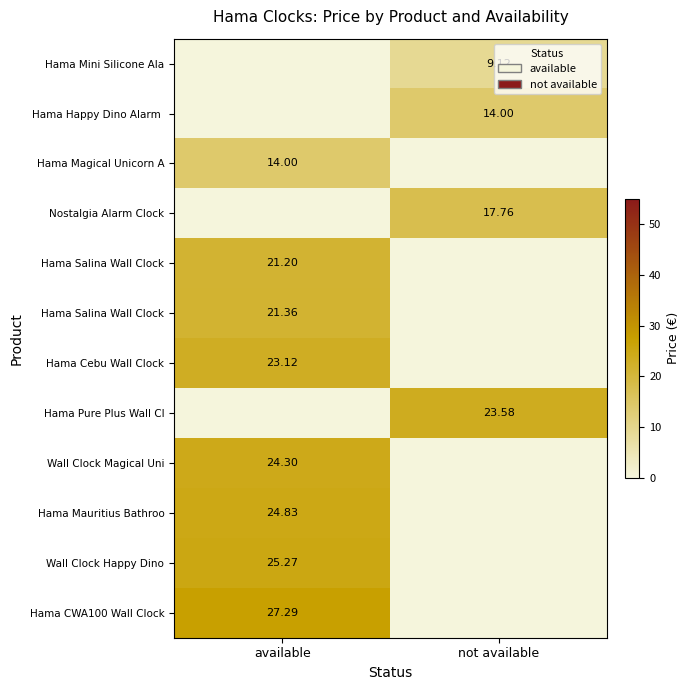

How many categories are shown in the chart?

2